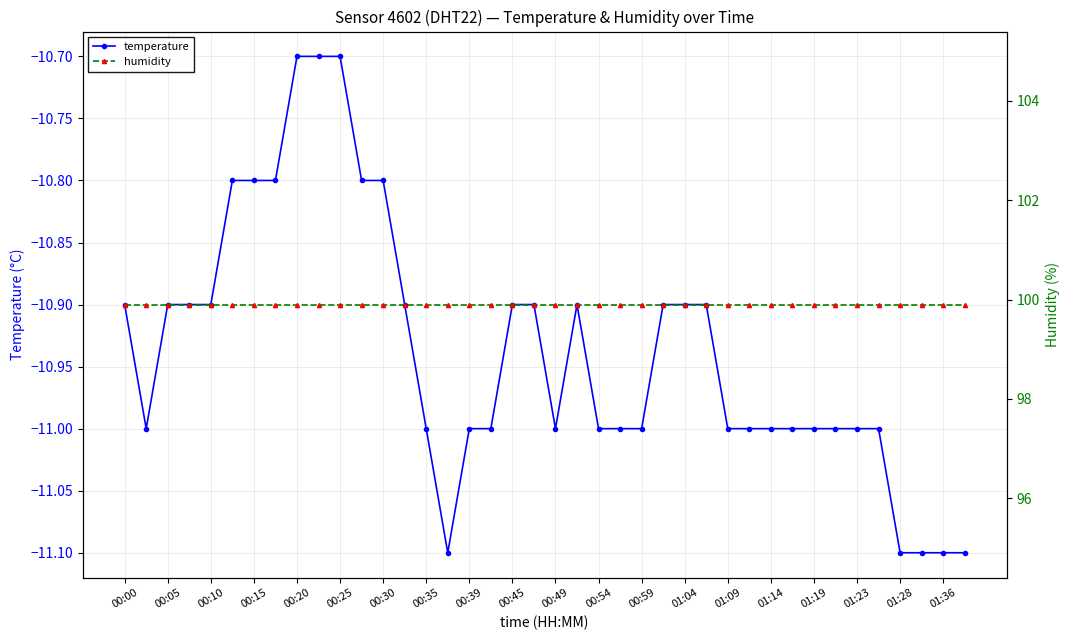

Is it true that temperature equals -10.8 at 00:30?

True